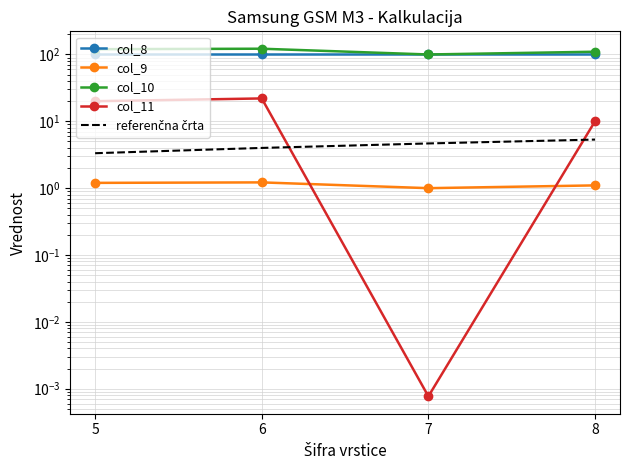

Between 7 and 8, which series saw the biggest shift?

col_10